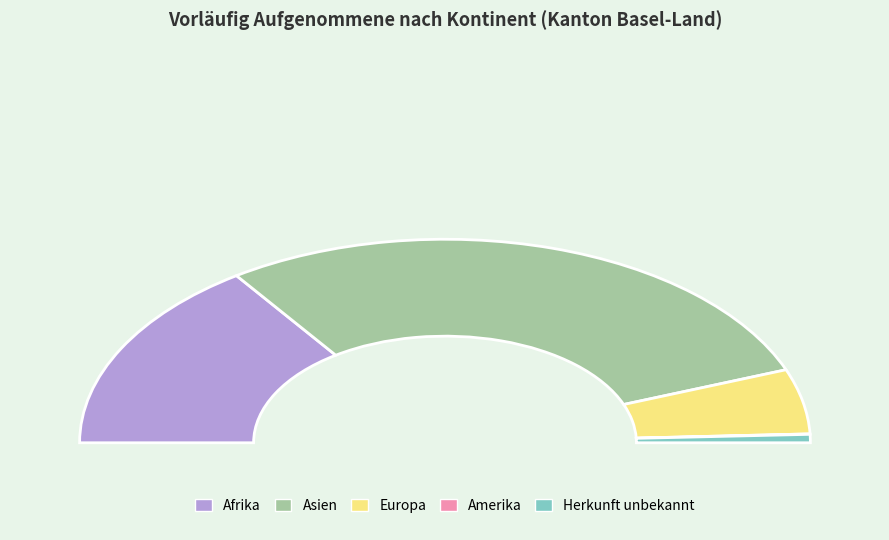

How many segments does this pie chart have?

5